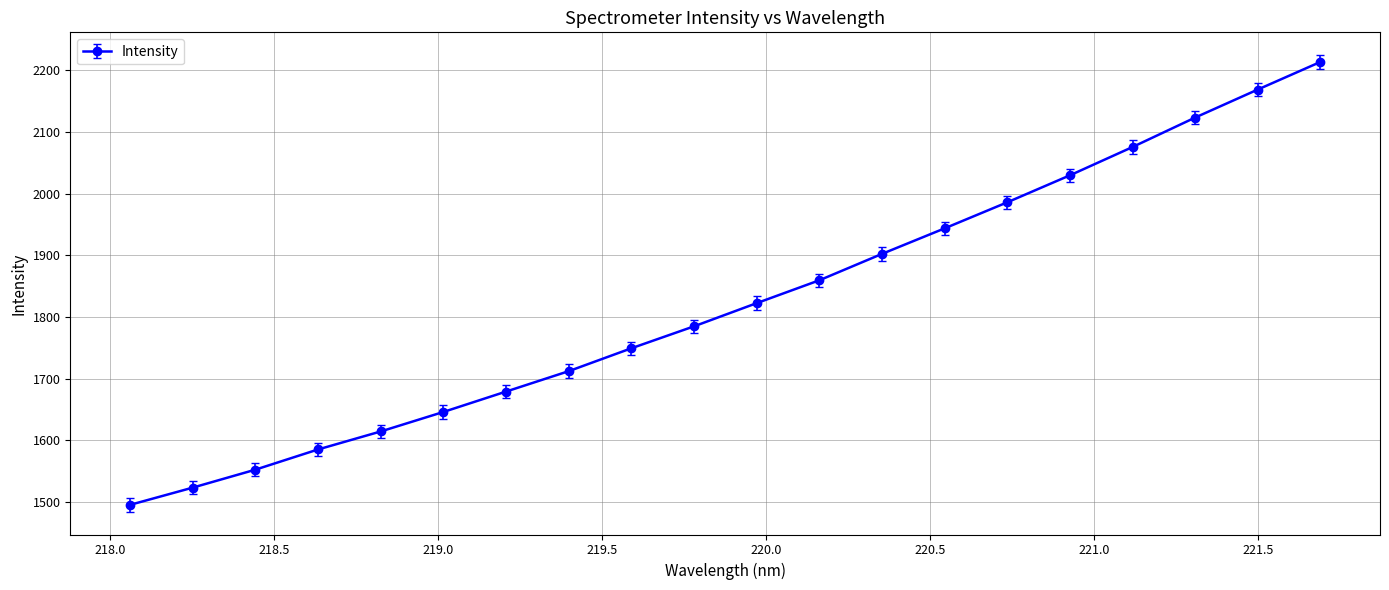

True or false: there are more than 2 points higher than both neighbors.

False